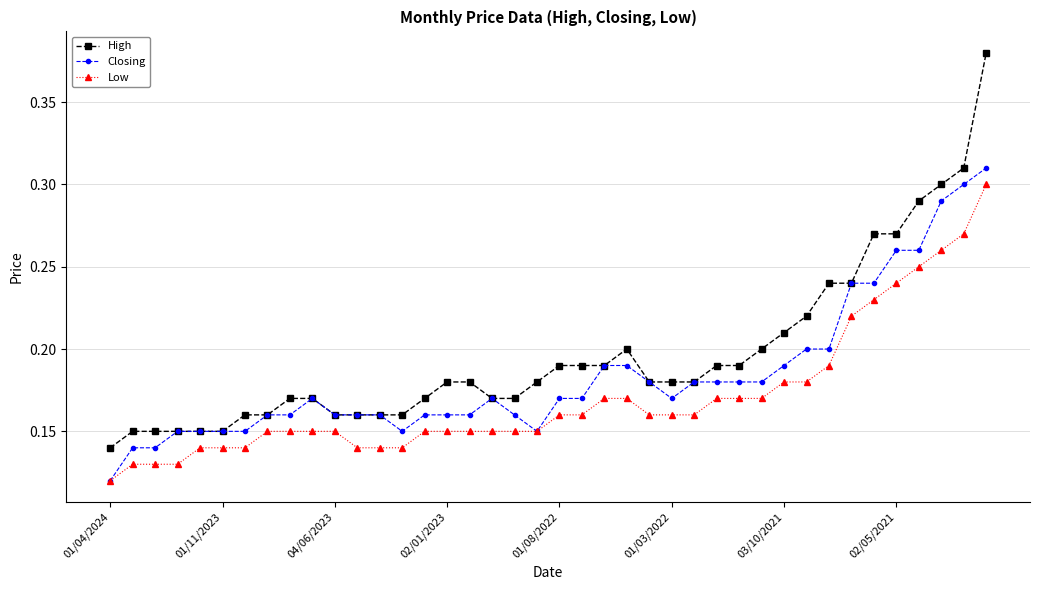

Count the Closing values in the range 0 to 1.

40